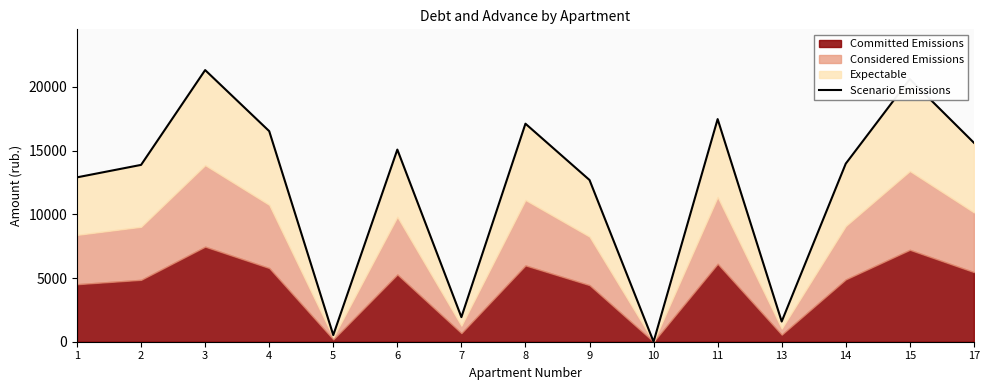

Where is the first local maximum?

3